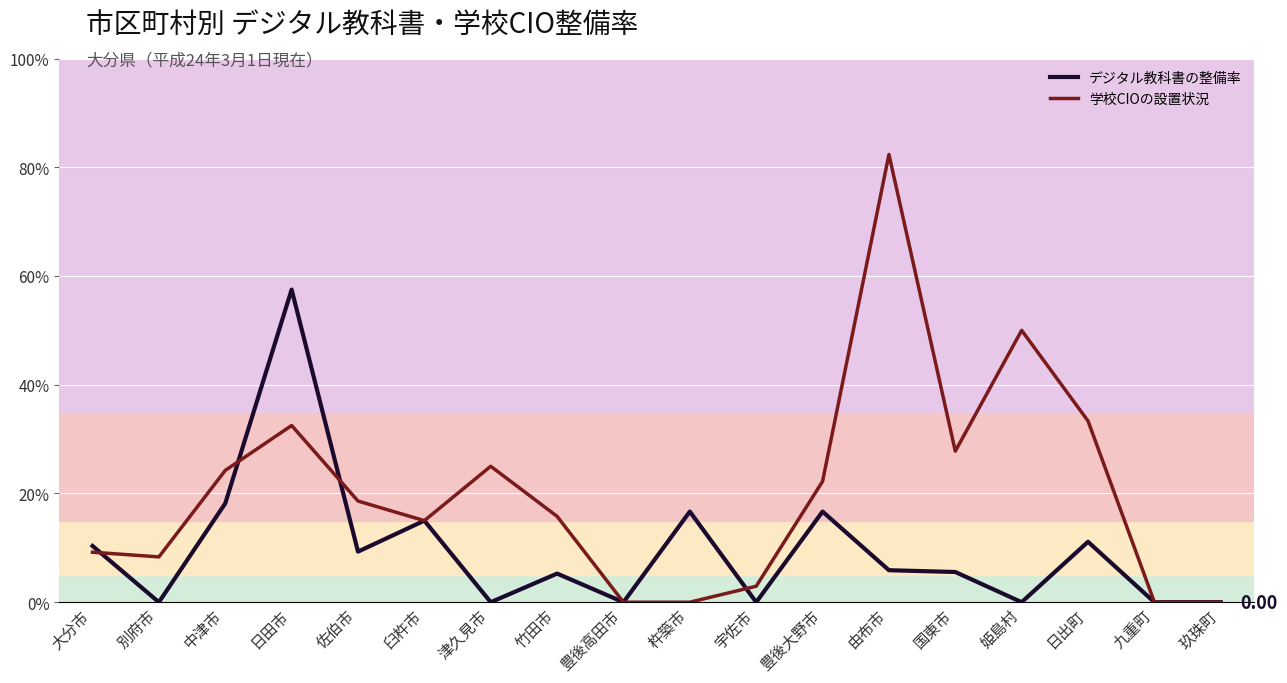

What are all the series names shown in the legend?

デジタル教科書の整備率, 学校CIOの設置状況